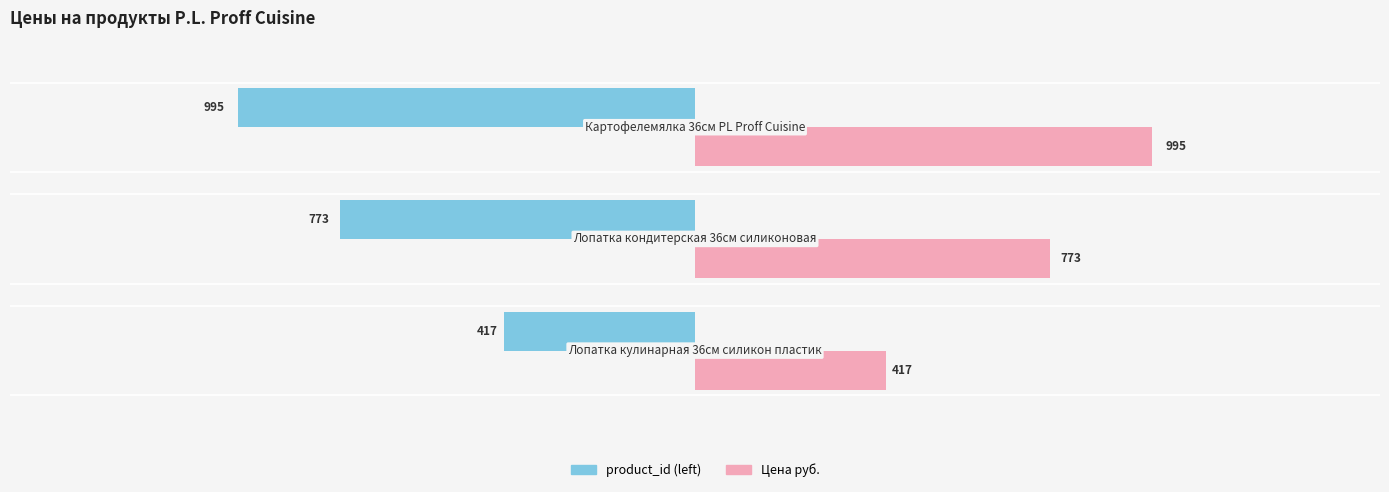

Rank the series by their maximum value, from lowest to highest.

product_id (left), Цена руб.